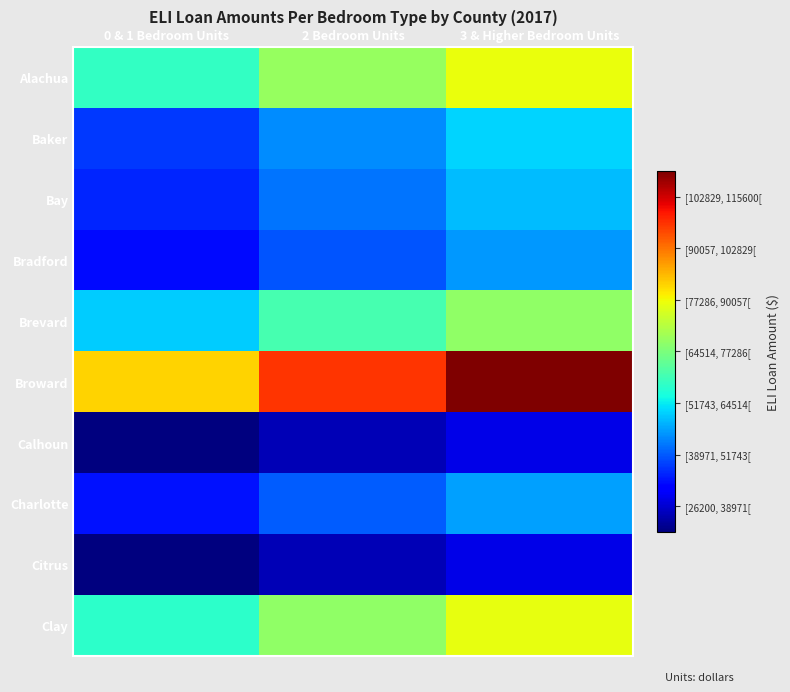

Reading left to right, what are all the values shown in this chart?

Alachua: 0 & 1 Bedroom Units=62900	2 Bedroom Units=73800	3 & Higher Bedroom Units=83100
Baker: 0 & 1 Bedroom Units=42400	2 Bedroom Units=49700	3 & Higher Bedroom Units=56000
Bay: 0 & 1 Bedroom Units=40700	2 Bedroom Units=47600	3 & Higher Bedroom Units=53800
Bradford: 0 & 1 Bedroom Units=38400	2 Bedroom Units=45000	3 & Higher Bedroom Units=50900
Brevard: 0 & 1 Bedroom Units=55300	2 Bedroom Units=65000	3 & Higher Bedroom Units=73300
Broward: 0 & 1 Bedroom Units=87600	2 Bedroom Units=102500	3 & Higher Bedroom Units=115600
Calhoun: 0 & 1 Bedroom Units=26200	2 Bedroom Units=30600	3 & Higher Bedroom Units=34500
Charlotte: 0 & 1 Bedroom Units=39000	2 Bedroom Units=45700	3 & Higher Bedroom Units=51600
Citrus: 0 & 1 Bedroom Units=26200	2 Bedroom Units=30600	3 & Higher Bedroom Units=34500
Clay: 0 & 1 Bedroom Units=62500	2 Bedroom Units=73200	3 & Higher Bedroom Units=82600